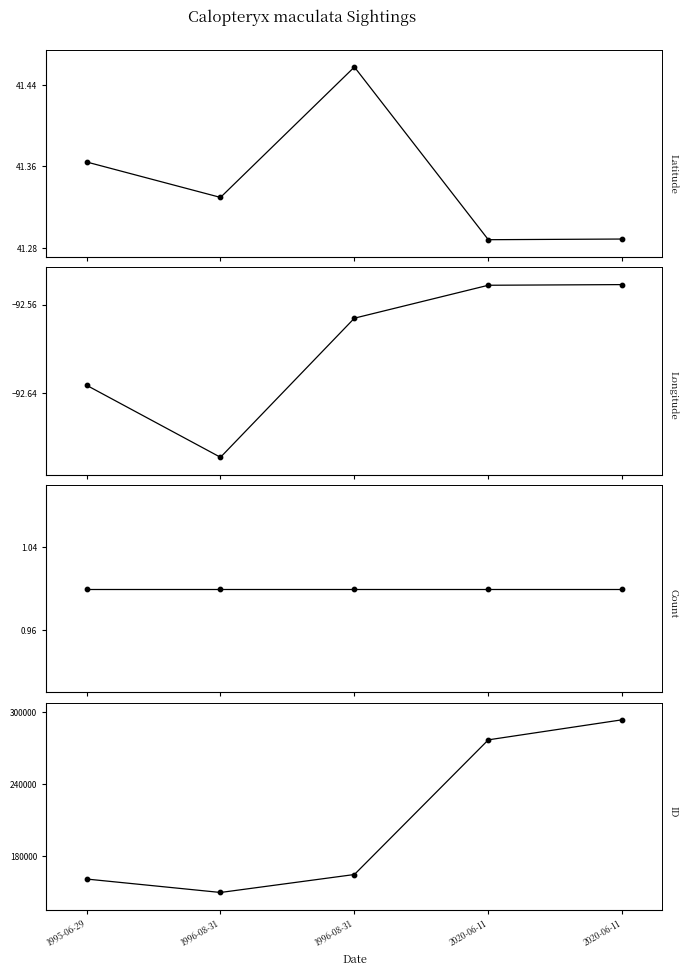

What is the total value across all series at 2020-06-11?

277062.7